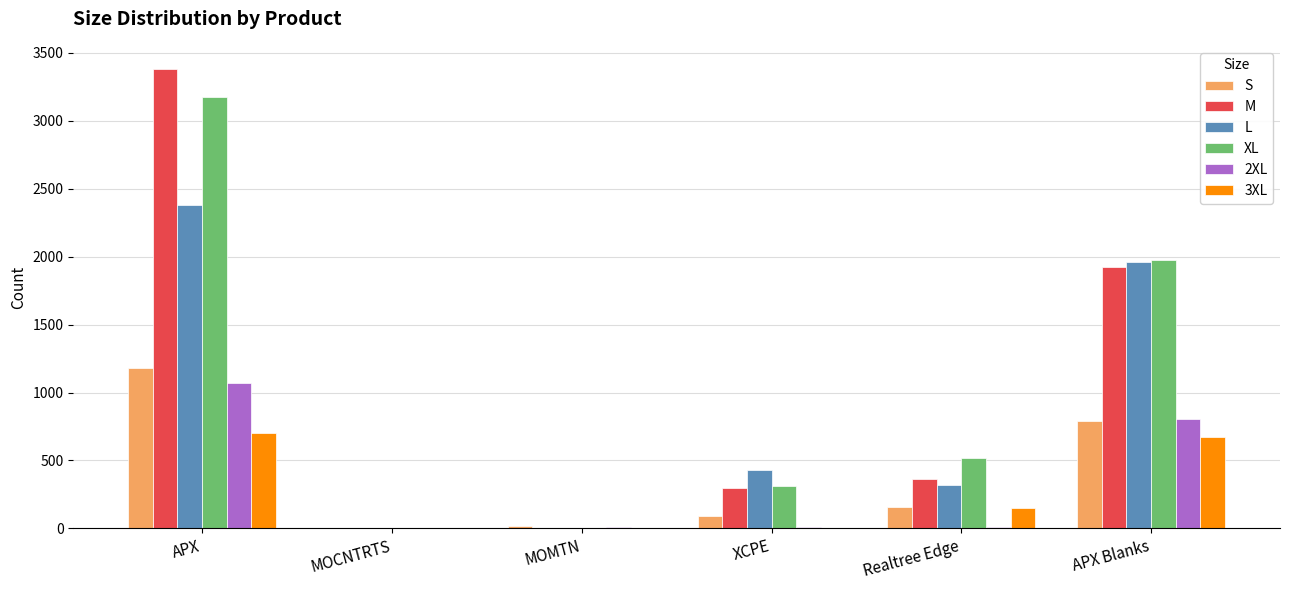

Where is M nearest to the value 1691?

APX Blanks